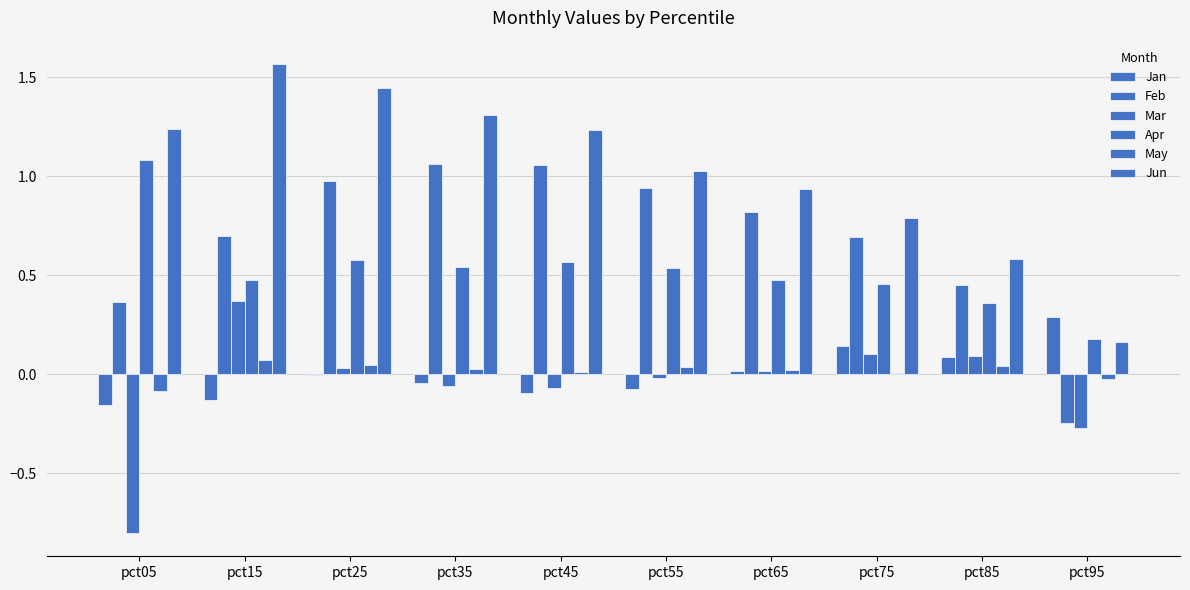

Between pct25 and pct85, which is larger?

pct85